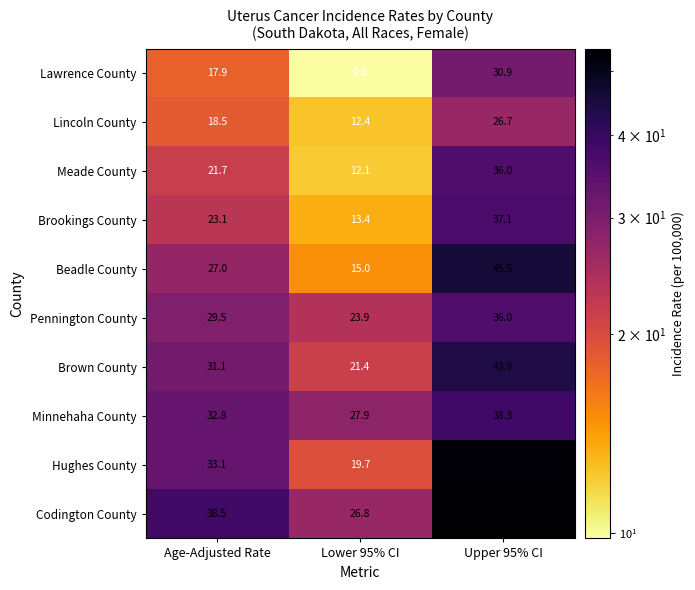

Reading left to right, extract all data points from this chart.

Lawrence County: 17.9	9.8	30.9
Lincoln County: 18.5	12.4	26.7
Meade County: 21.7	12.1	36.0
Brookings County: 23.1	13.4	37.1
Beadle County: 27.0	15.0	45.5
Pennington County: 29.5	23.9	36.0
Brown County: 31.1	21.4	43.9
Minnehaha County: 32.8	27.9	38.3
Hughes County: 33.1	19.7	52.8
Codington County: 38.5	26.8	54.0